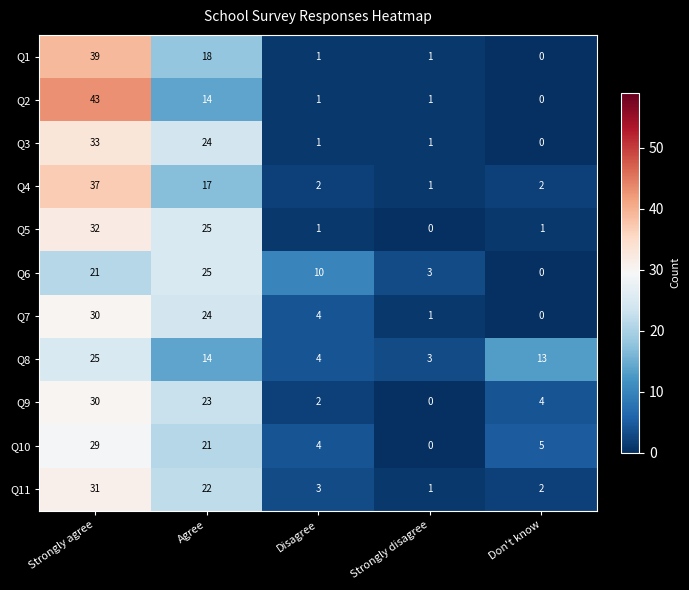

What is the difference between the maximum and second lowest values in the Q3 series?

32